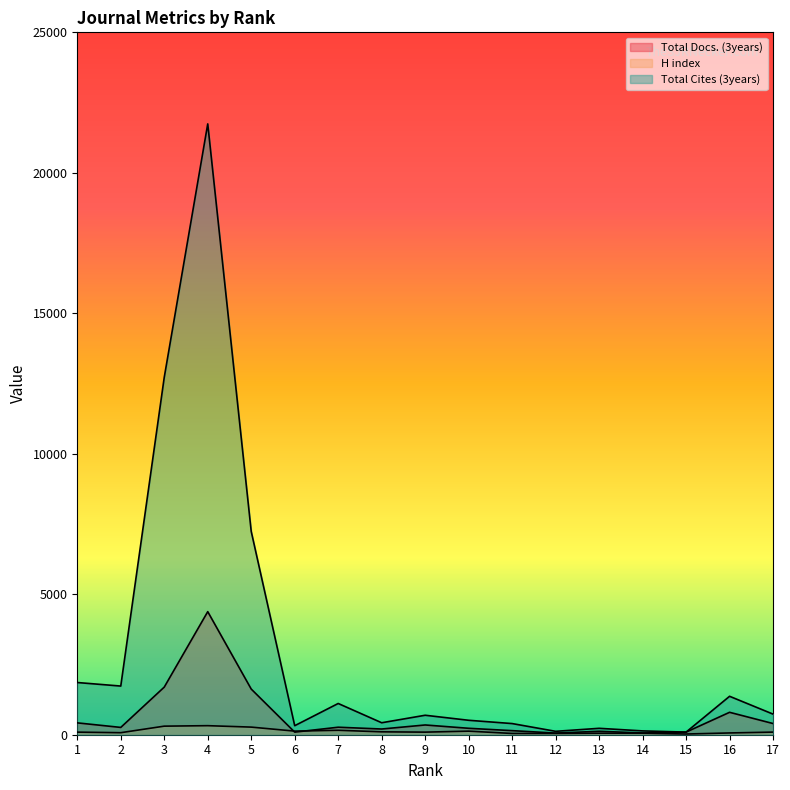

How many interior local peaks does the H index series have?

4